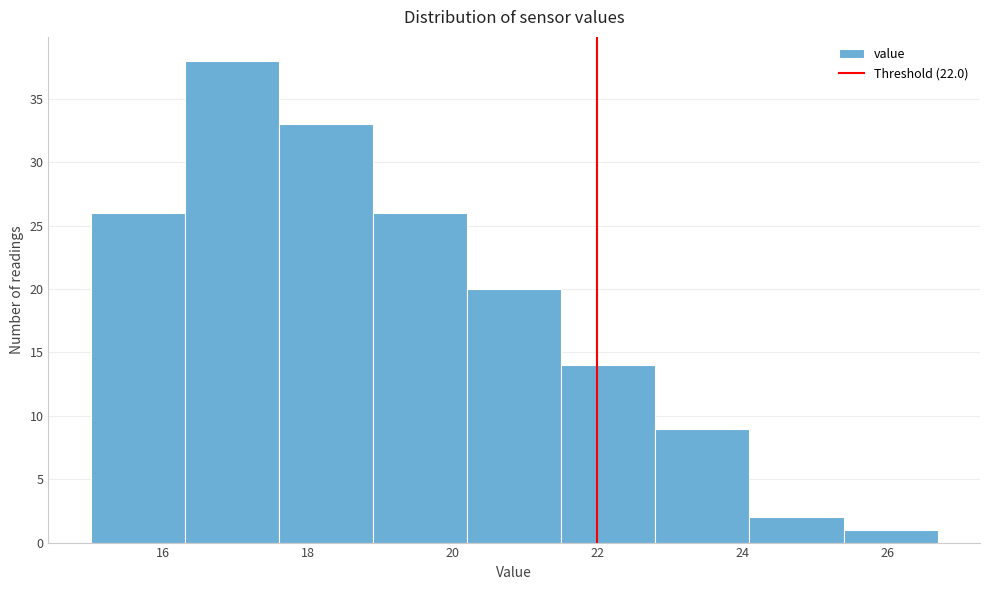

Reading left to right, list every bar in this chart as the range it spans on the x-axis followed by its height. Neither the bar edges nor the heights are printed on the chart, so give them approximately, as read against the axes.

15.0 to 16.3: 26
16.3 to 17.6: 38
17.6 to 18.9: 33
18.9 to 20.2: 26
20.2 to 21.5: 20
21.5 to 22.8: 14
22.8 to 24.1: 9
24.1 to 25.4: 2
25.4 to 26.7: 1